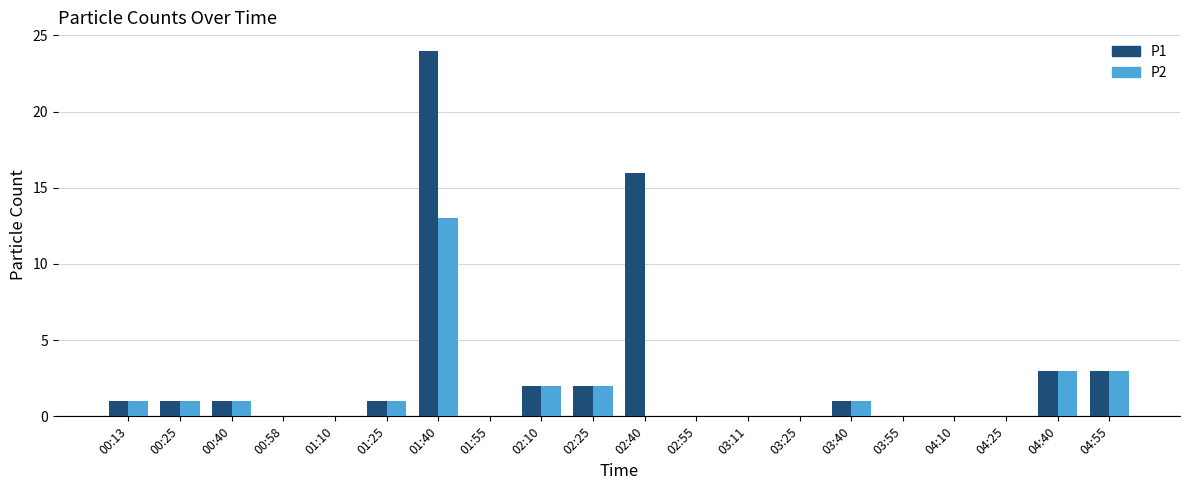

Are the bars horizontal?

No